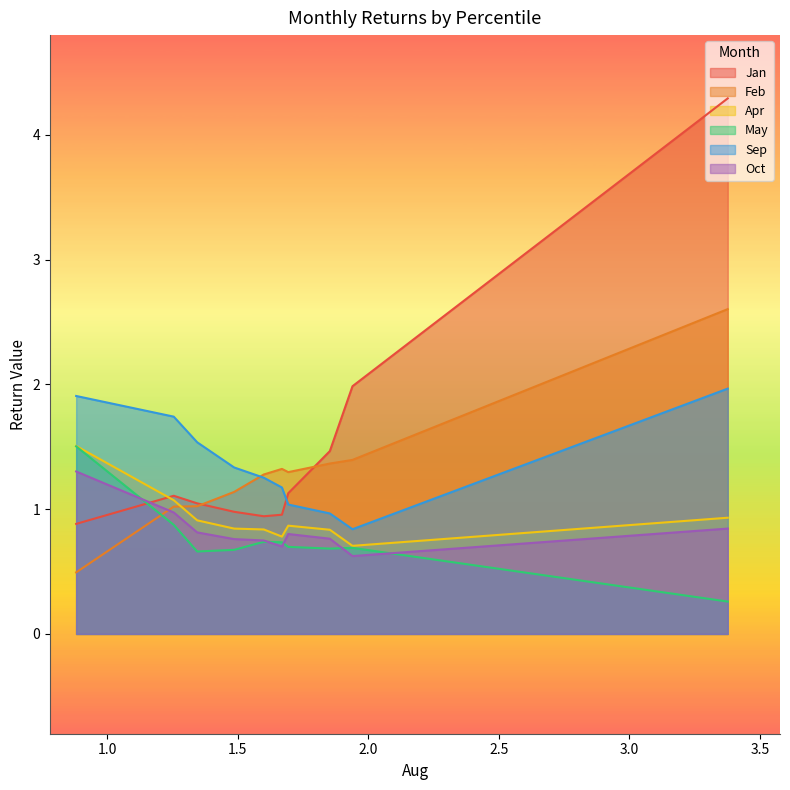

Is the value of Apr at pct65 greater than the value of Sep at pct75?

No